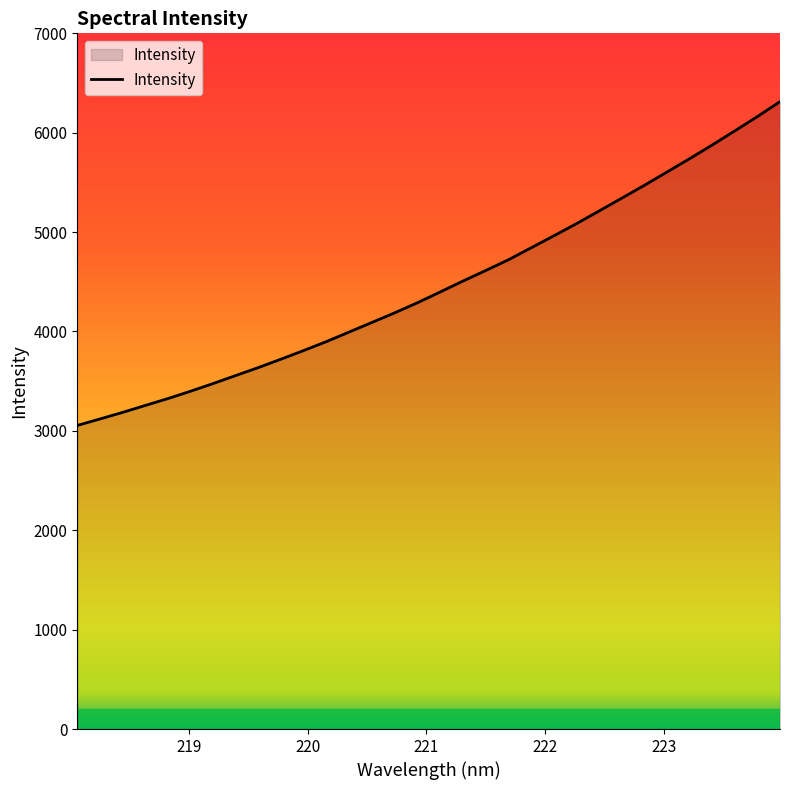

What is the smallest value displayed?

3054.8